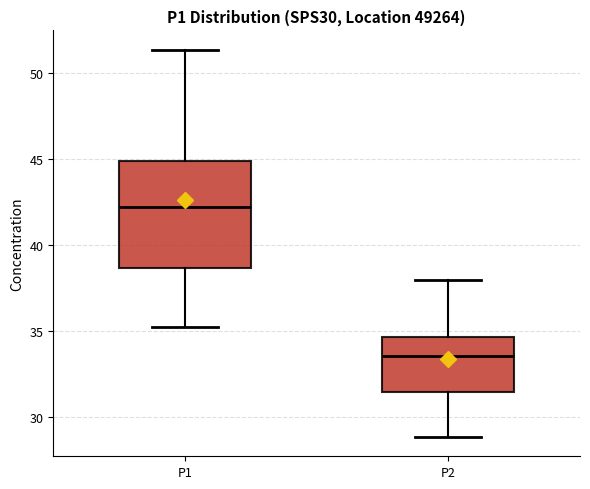

Which box is the tallest, from its lower edge to its upper edge?

P1